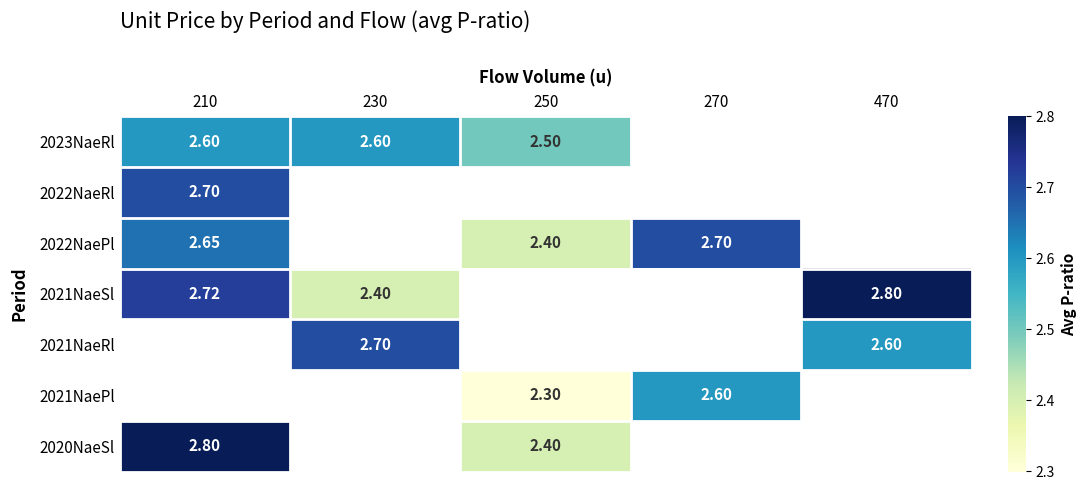

Between 230 and 270, which is larger?

270